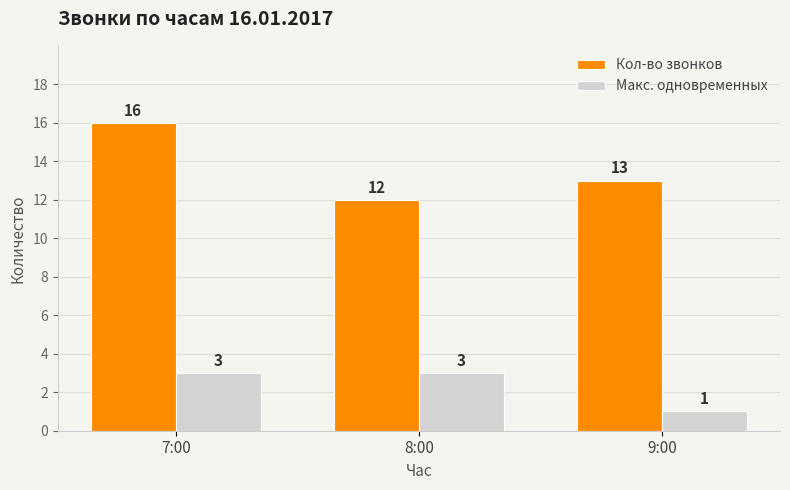

At which label is Кол-во звонков closest to 14?

9:00